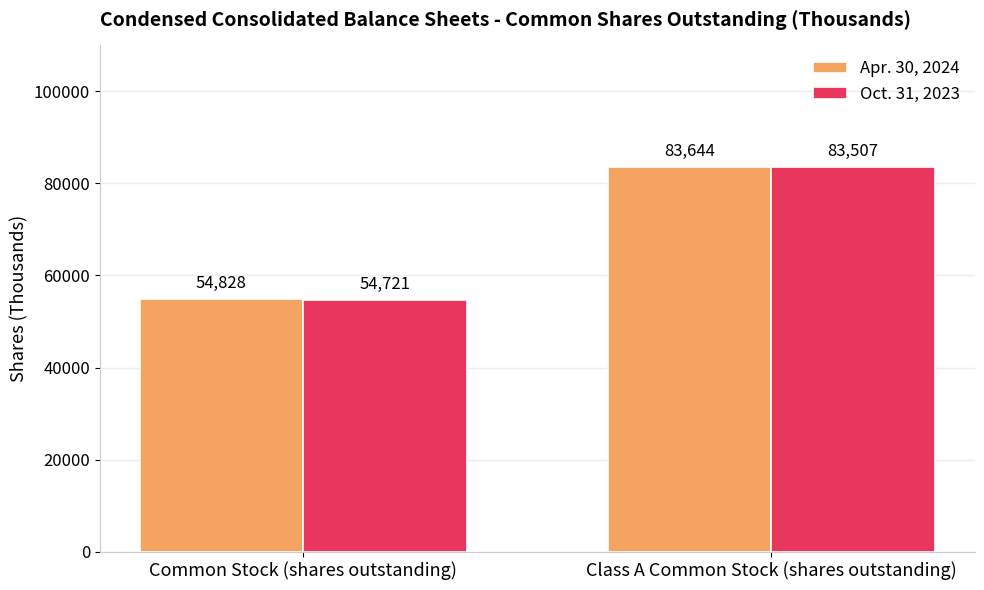

At Common Stock (shares outstanding), list the series in order from largest to smallest.

Apr. 30, 2024, Oct. 31, 2023